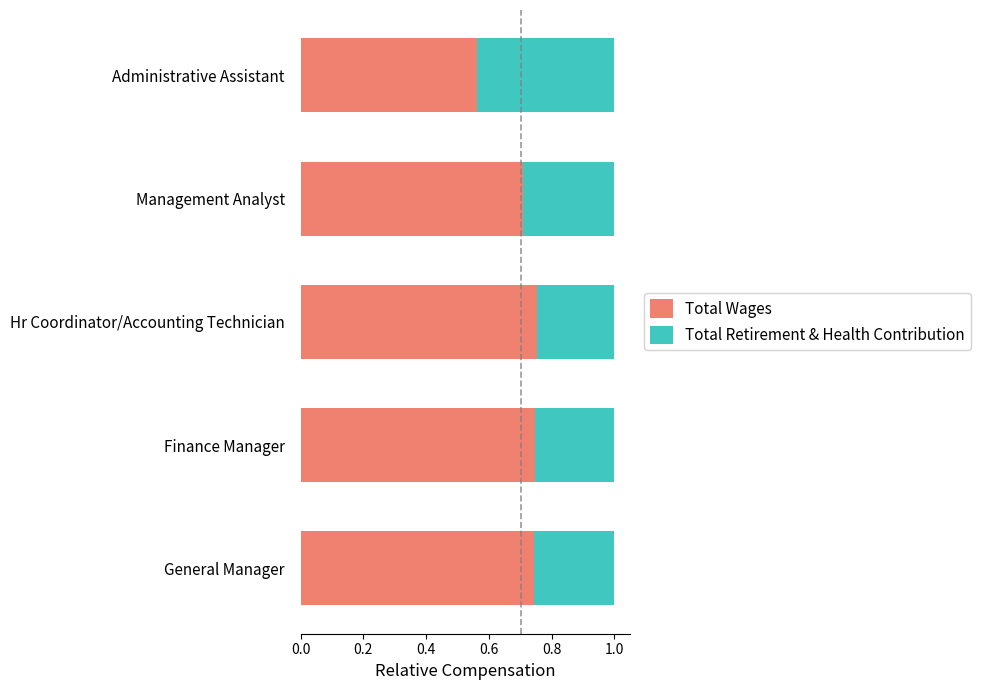

The value of Total Wages at Management Analyst is 0.7. True or false?

True